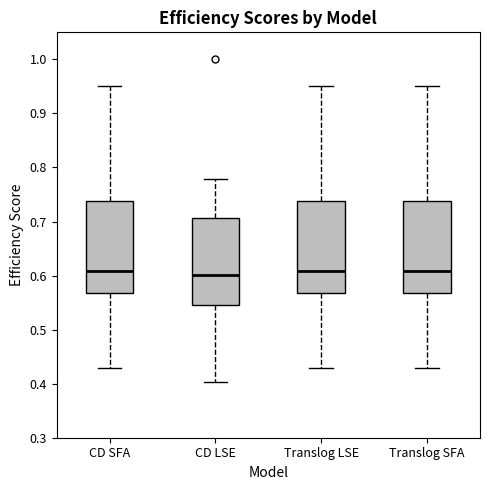

Reading left to right, read every box against the y-axis: the position of its median line, the range the box covers, and the ends of its whiskers. The values are not printed on the chart, so give them approximately, as read against the axis.

CD SFA: median 0.61, box 0.57 to 0.74, whiskers 0.43 to 0.95
CD LSE: median 0.60, box 0.55 to 0.71, whiskers 0.40 to 0.78
Translog LSE: median 0.61, box 0.57 to 0.74, whiskers 0.43 to 0.95
Translog SFA: median 0.61, box 0.57 to 0.74, whiskers 0.43 to 0.95